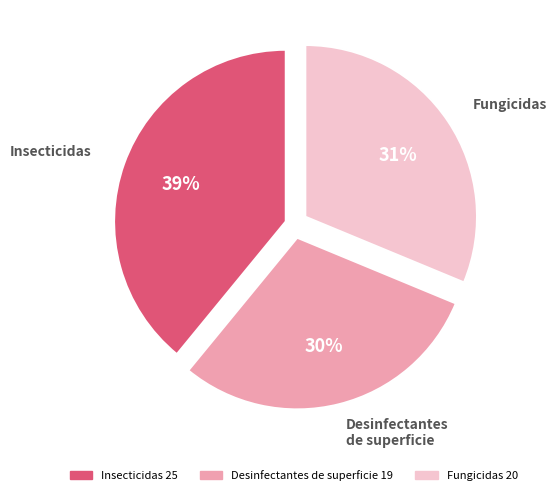

The Fungicidas slice represents 31% of the pie. True or false?

True